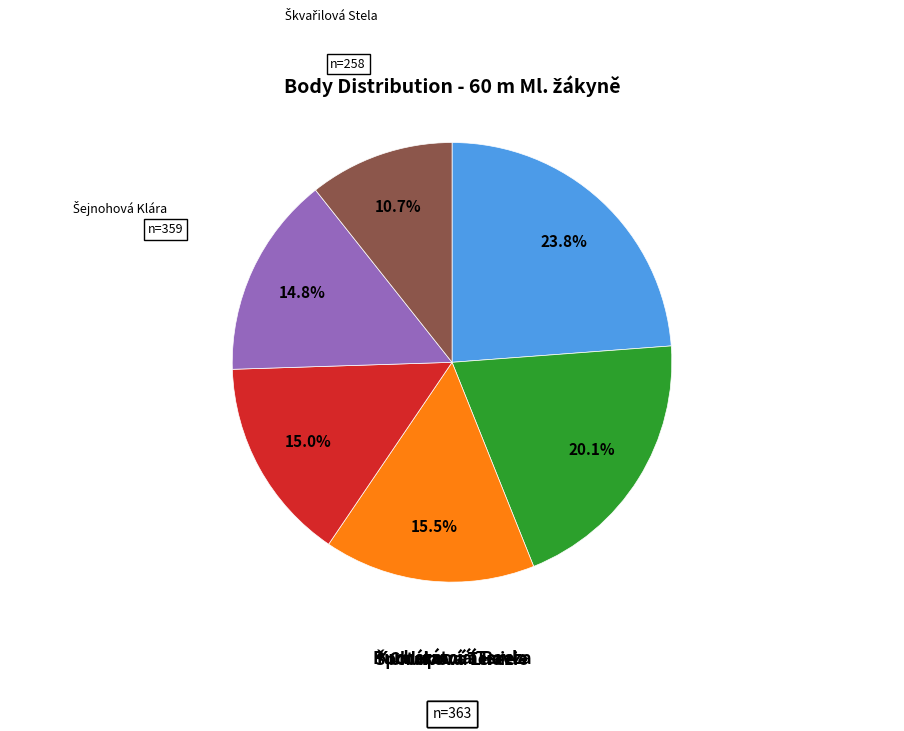

What is the ratio of the value at Chlupová Lucie to the value at Šejnohová Klára?

1.0